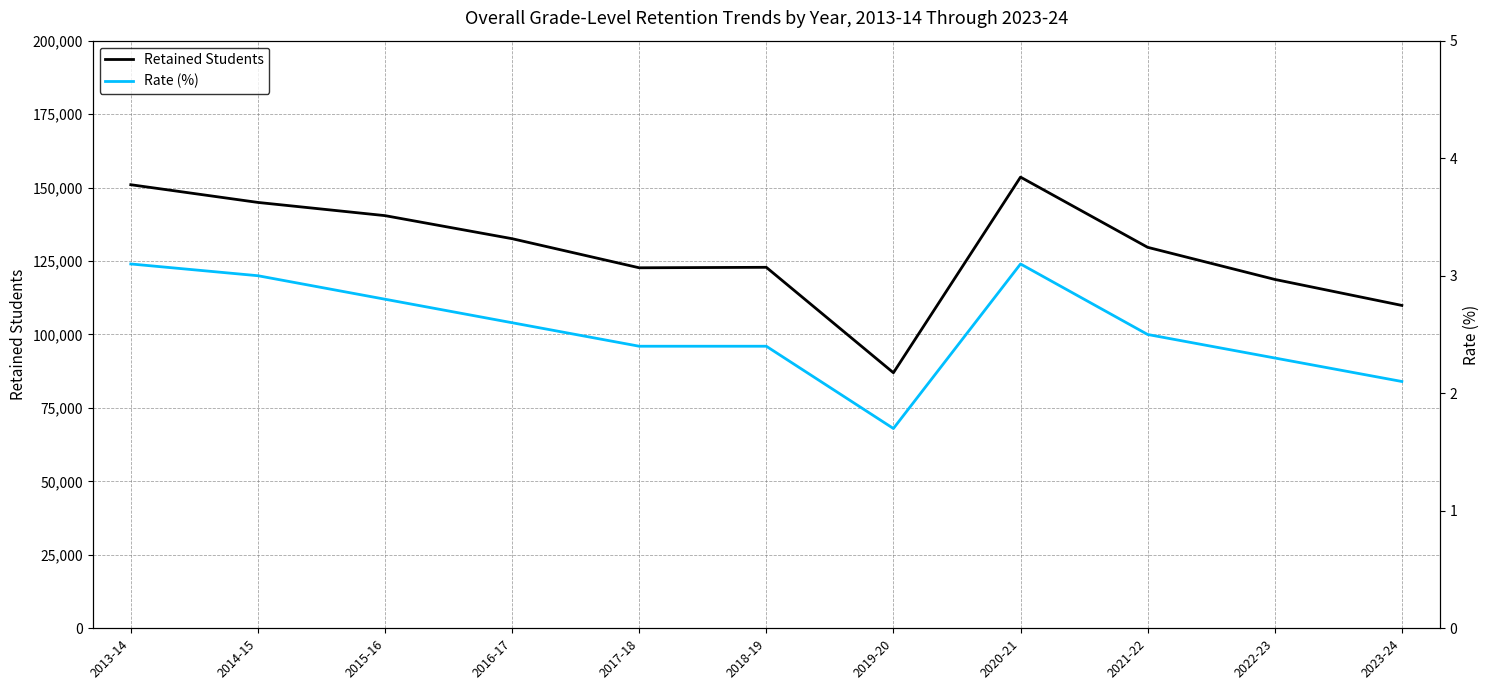

How many interior local valleys does the Retained Students series have?

2